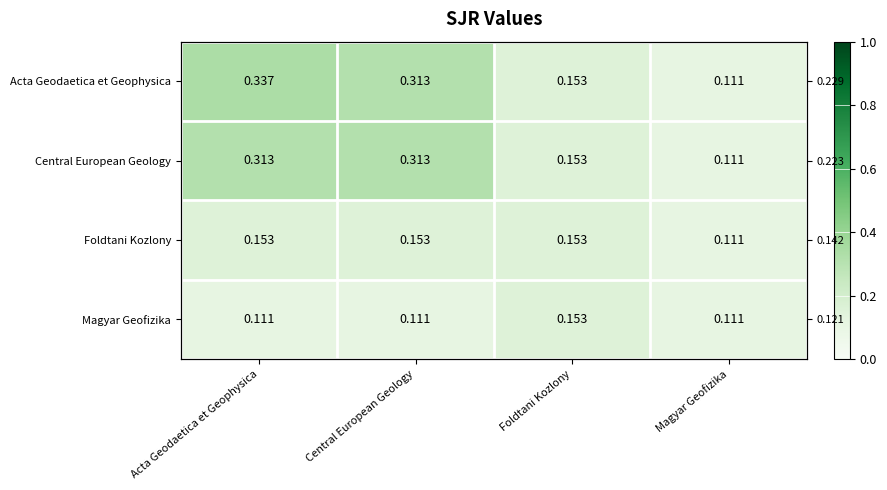

What is the total value across all series at Magyar Geofizika?

0.4